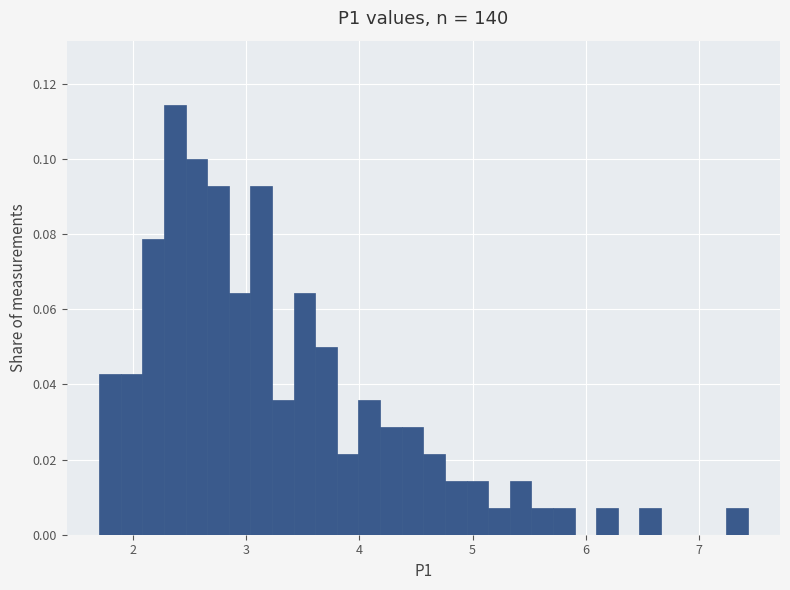

Read against the x-axis, roughly where is the centre of the tallest bar?

2.4